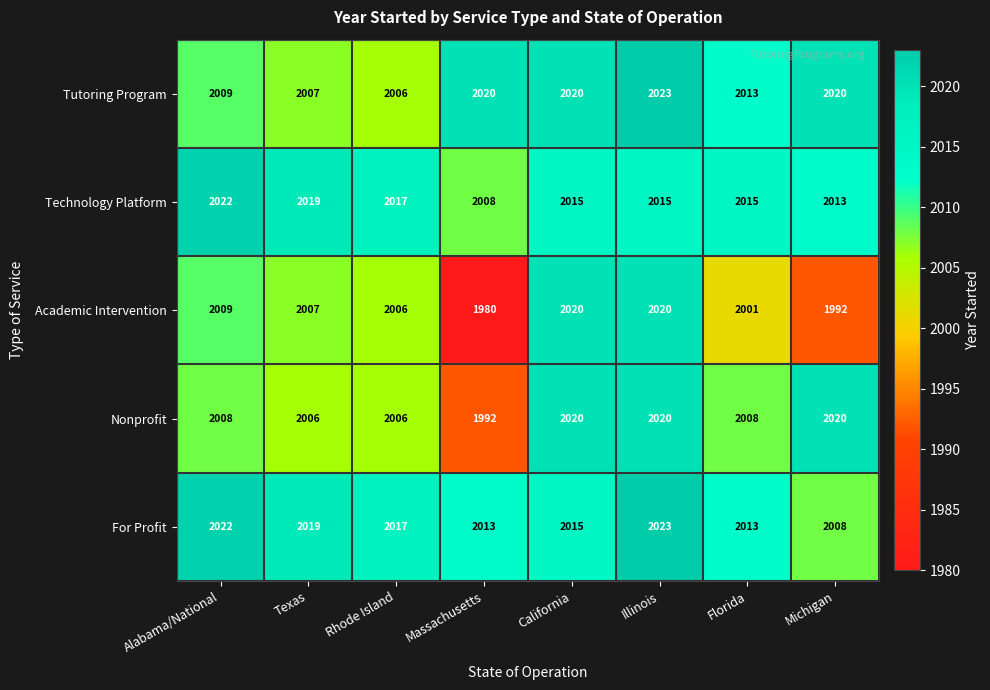

How many data points does each series have?

8